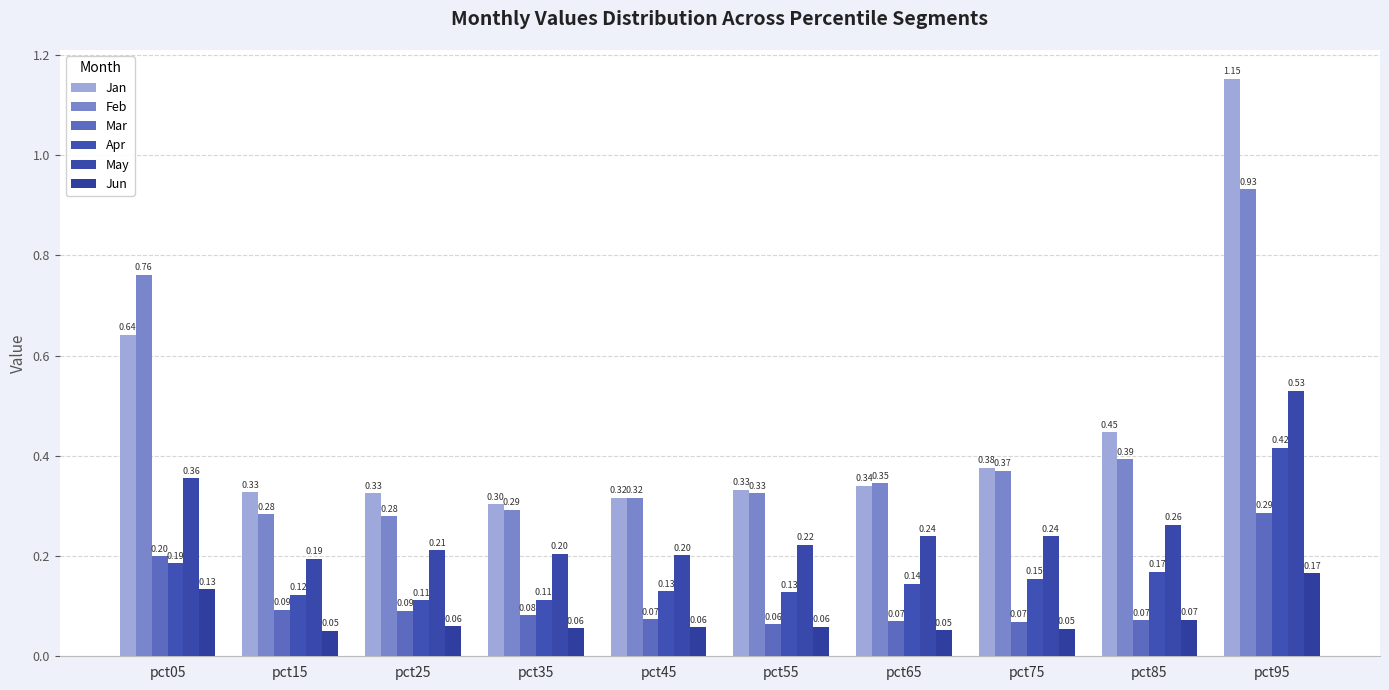

Which has a higher value, pct45 or pct25?

pct25